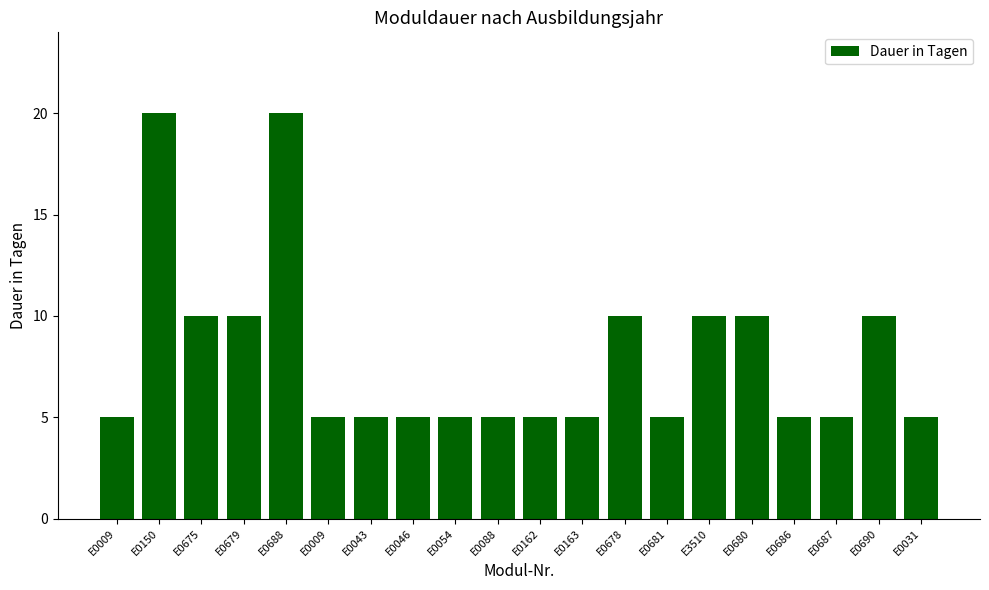

The value at E0686 is 5. True or false?

True